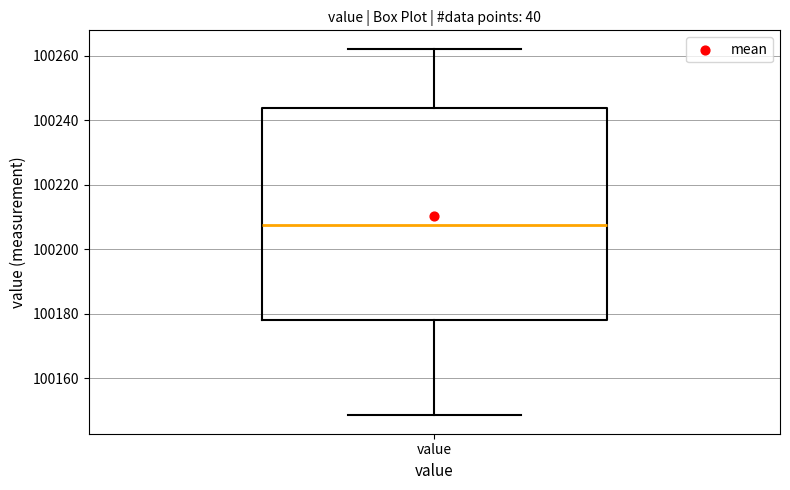

Read this box plot against the y-axis: the position of the median line, the range covered by the box, and the ends of both whiskers. The values are not printed on the chart, so give them approximately, as read against the axis.

median 100208, box 100178 to 100244, whiskers 100148 to 100262